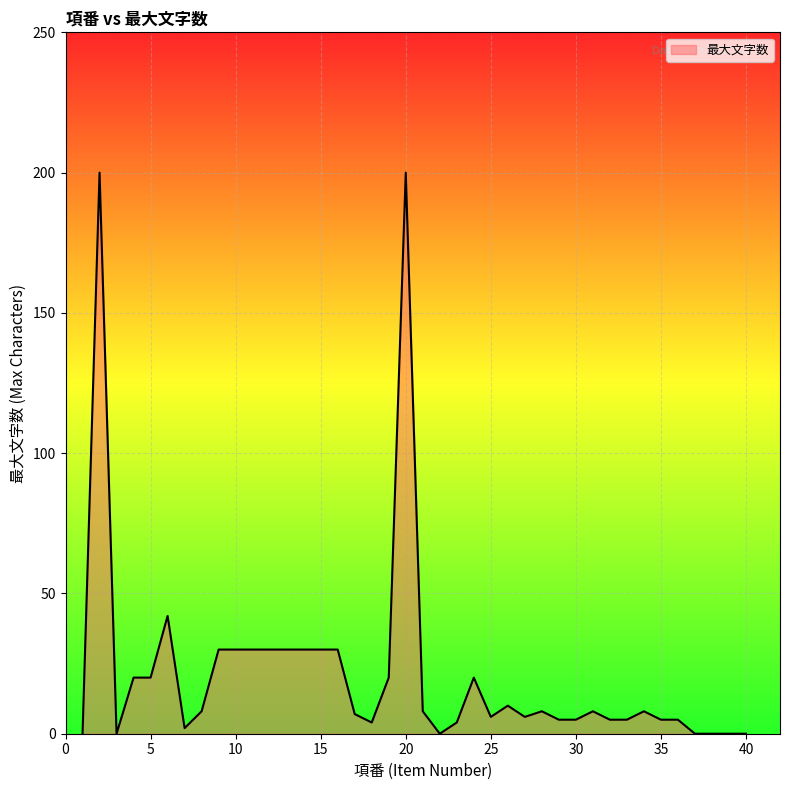

What is the maximum value shown in the chart?

200